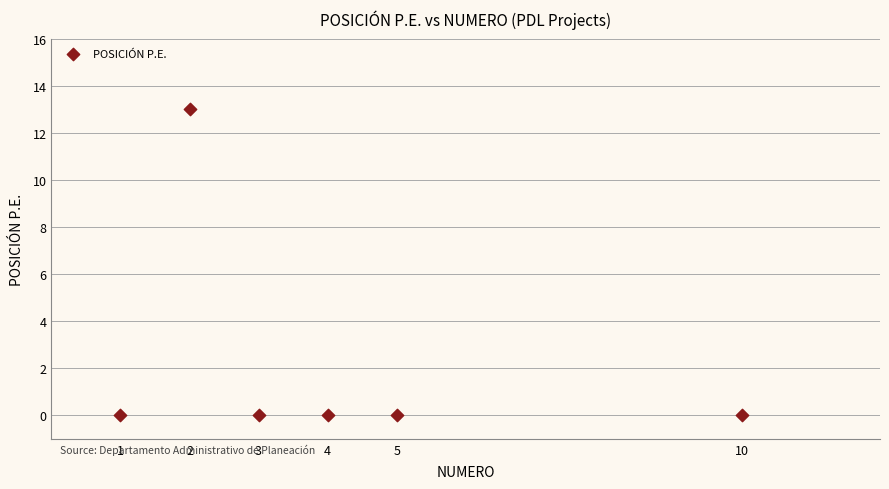

What is the range of Y values (max minus min)?

13